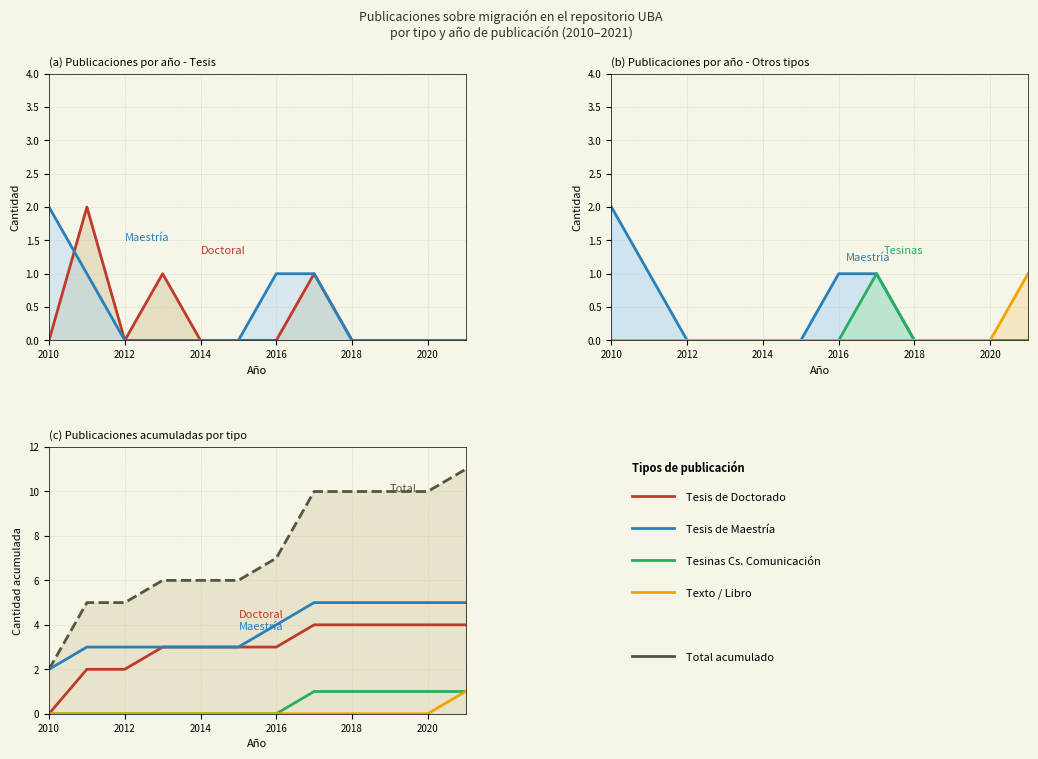

What is the sum of all Tesis de Maestría values?

46